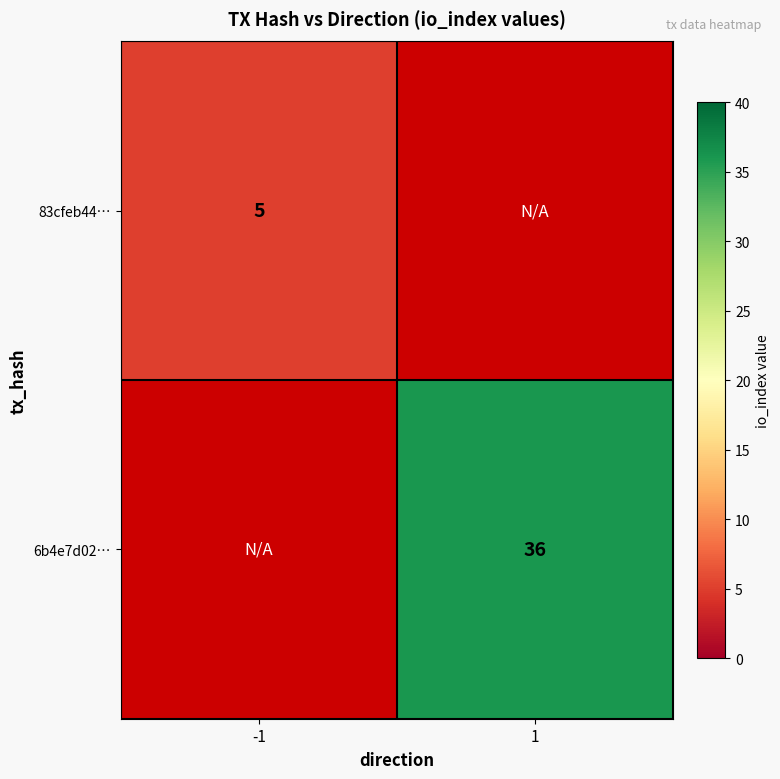

Is it true that 6b4e7d02… equals 10 at 1?

False